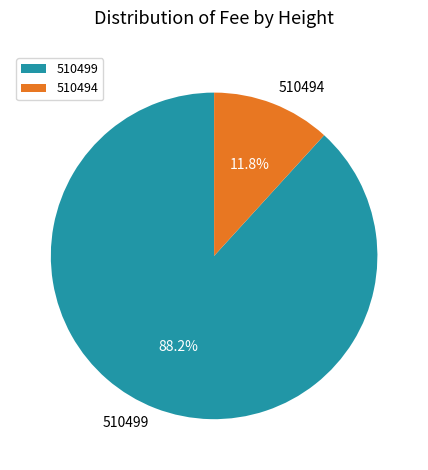

Which slice represents more than half of the pie?

510499